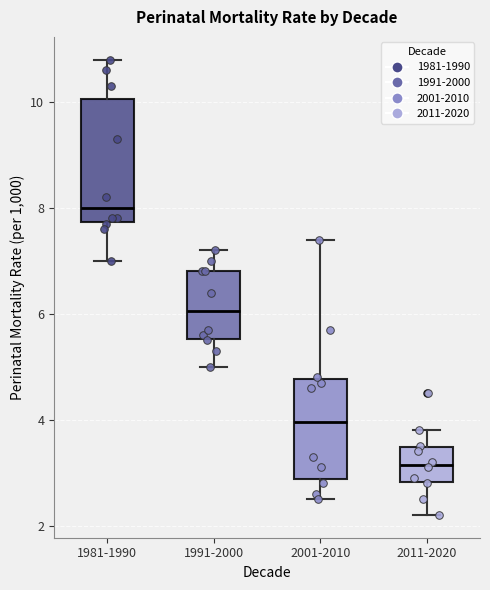

Which box is the tallest, from its lower edge to its upper edge?

1981-1990